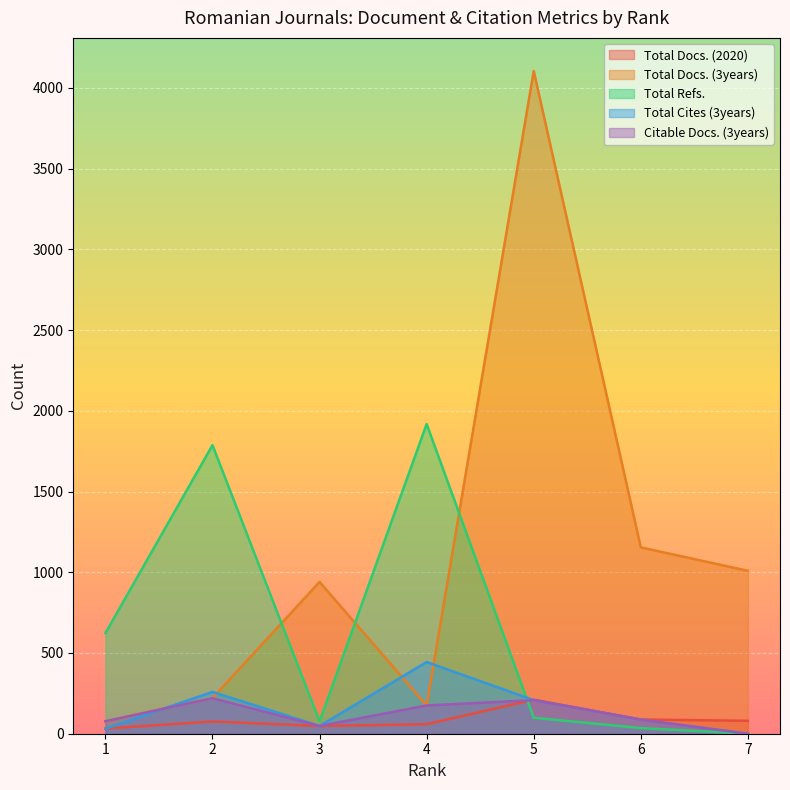

What is the total value across all series at 1?

840